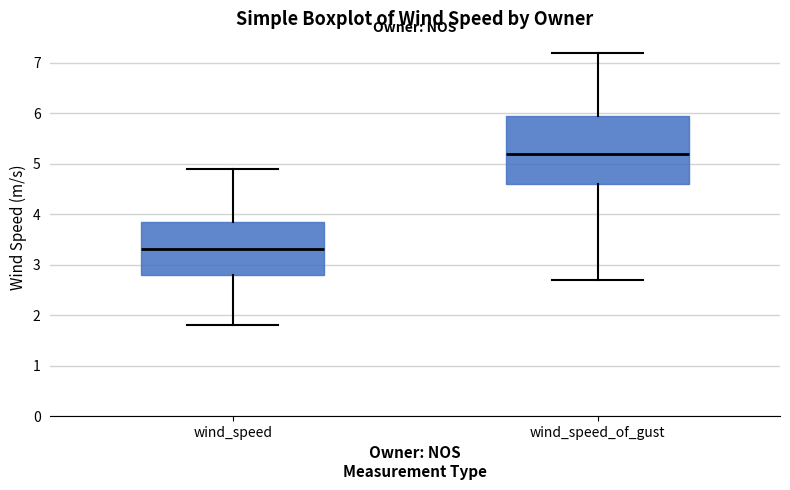

Where is the upper edge of the box for wind_speed on the y-axis? The values are not printed on the chart, so give them approximately, as read against the axis.

3.9